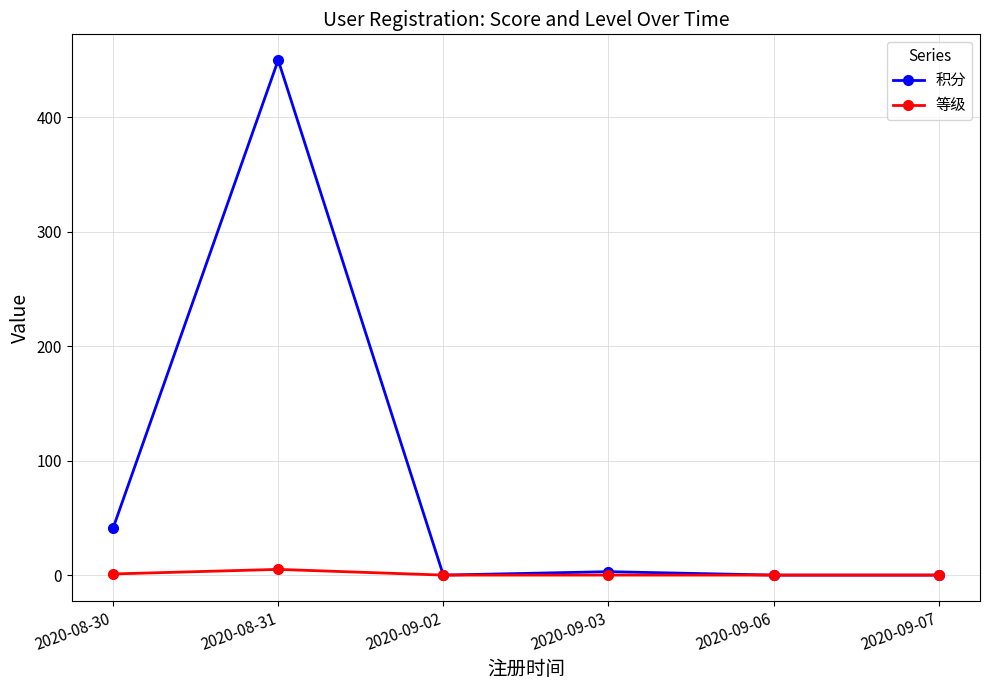

Where is the first local maximum for 积分?

2020-08-31